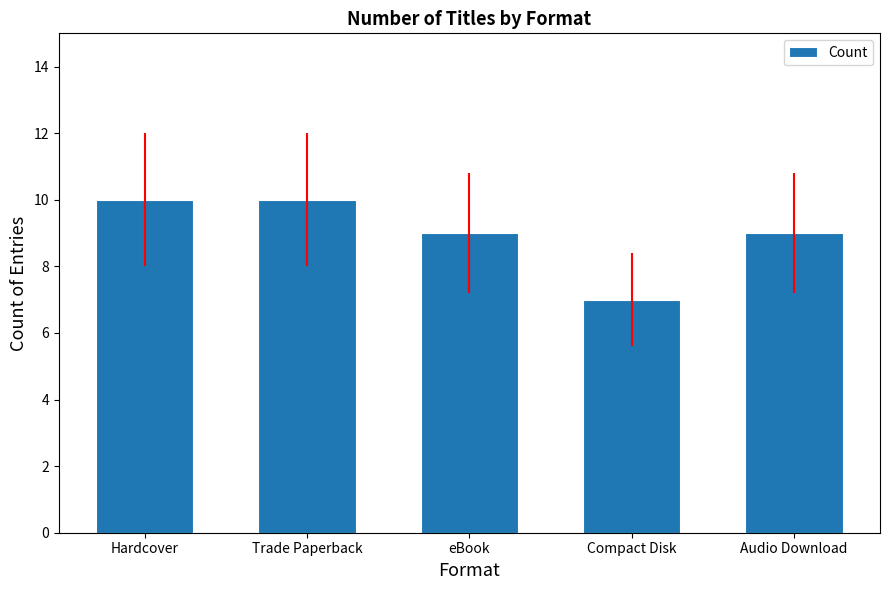

What is the sum of all values?

45